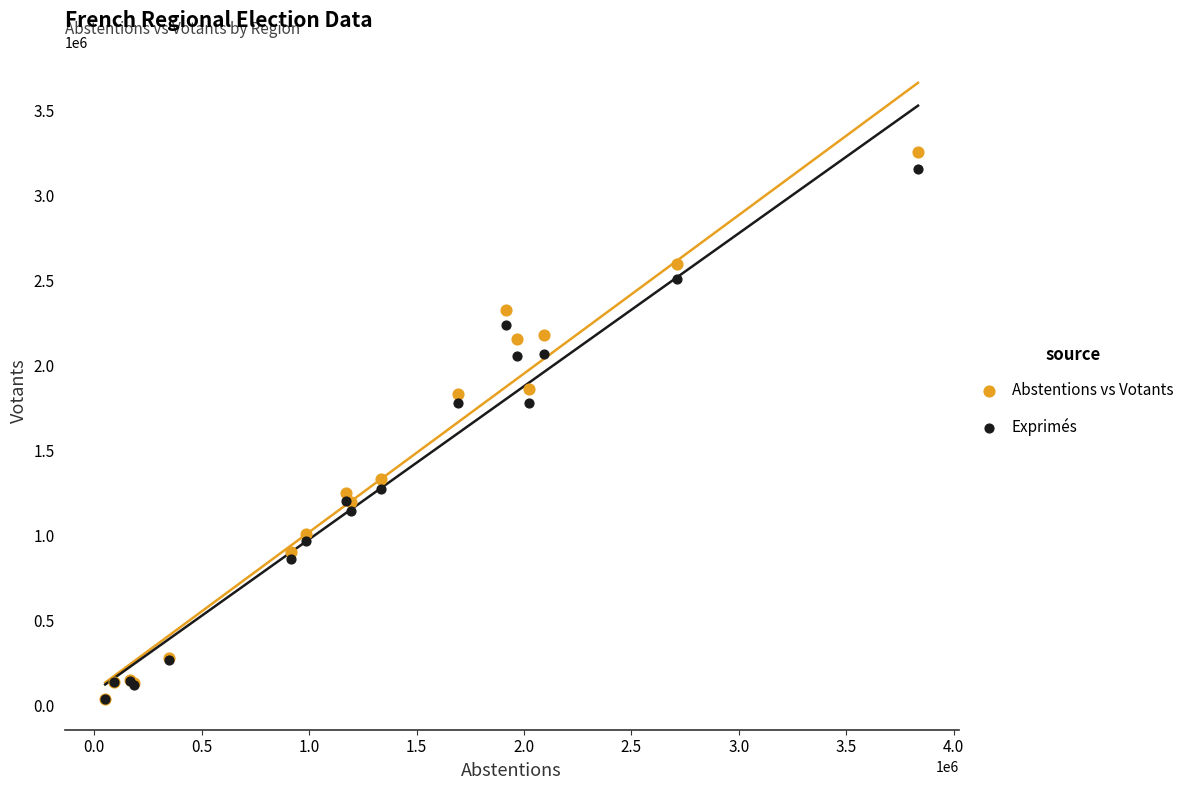

What are all the series names shown in the legend?

Abstentions vs Votants, Exprimés